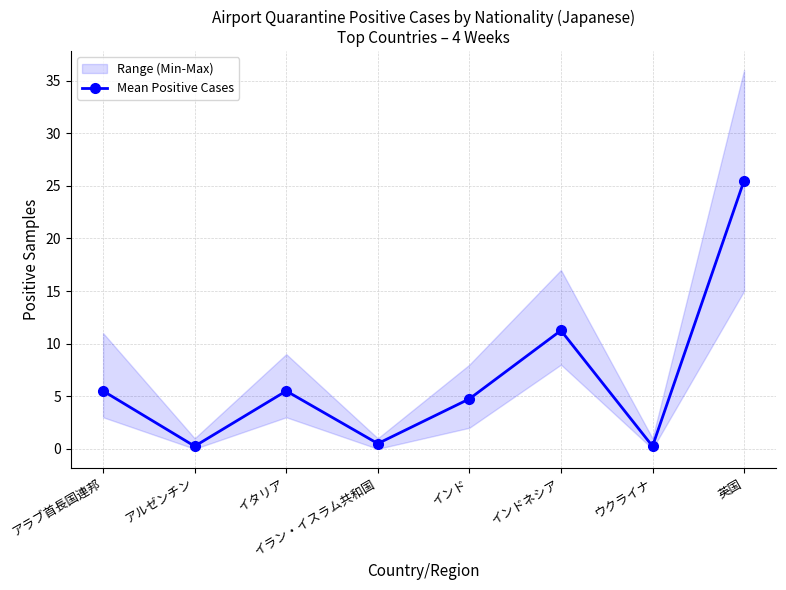

Where is the first local maximum?

イタリア